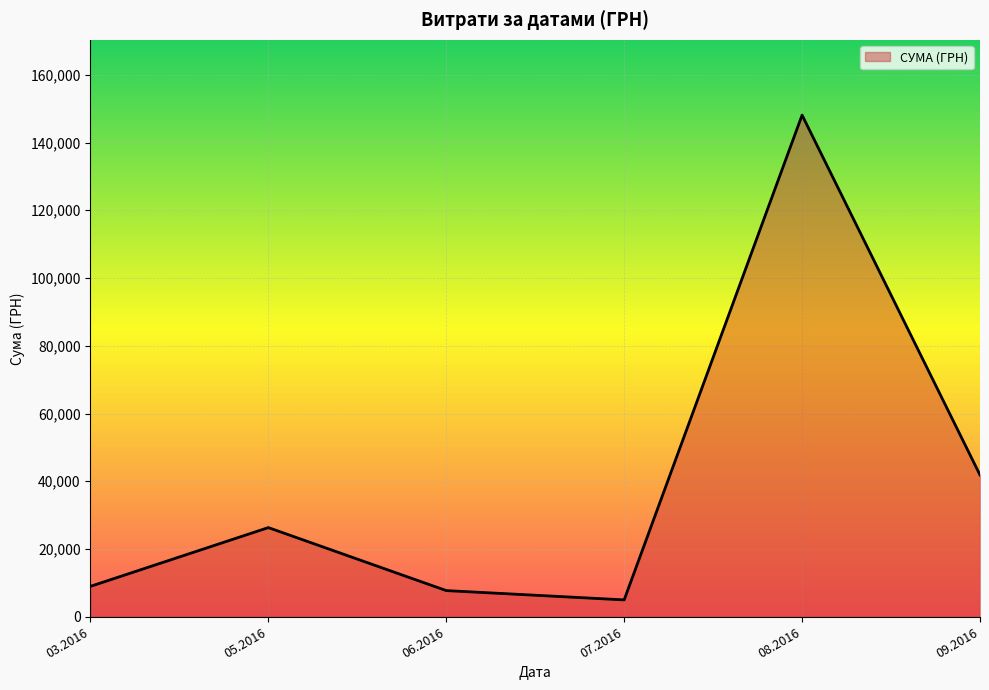

How many categories are shown in the chart?

6